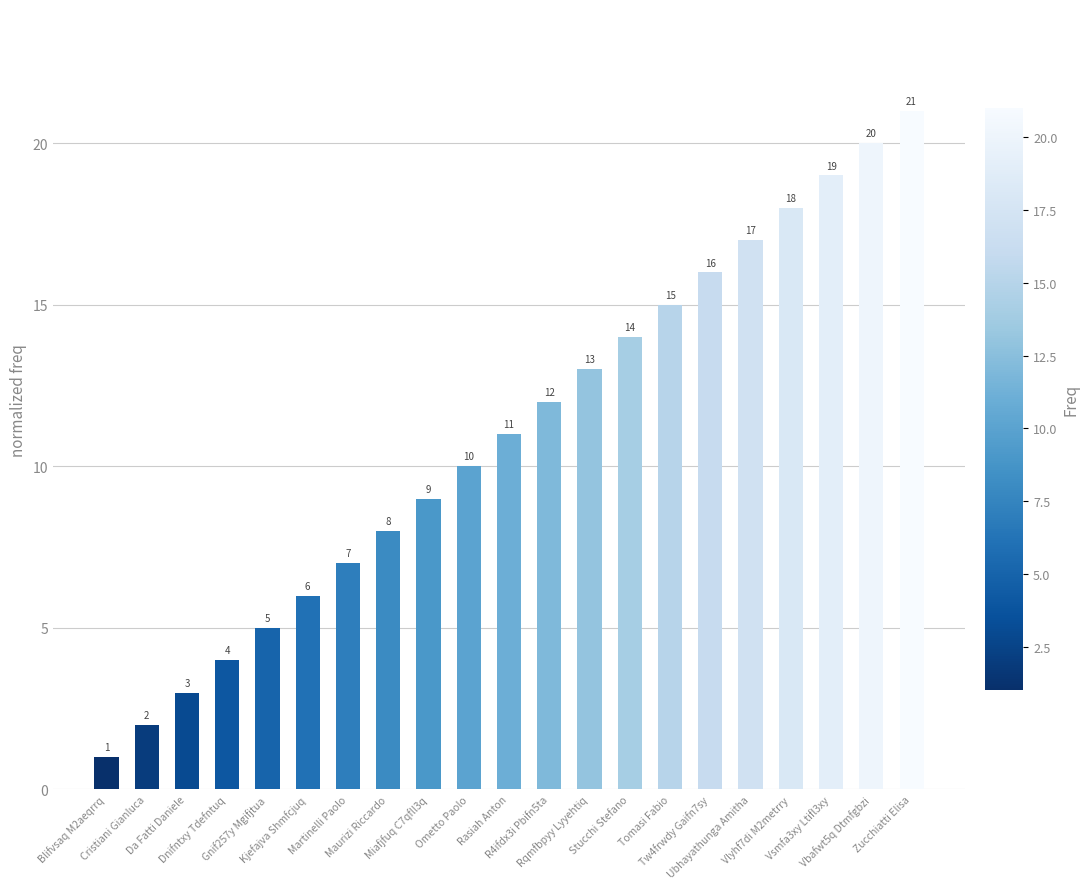

What is the smallest value displayed?

1